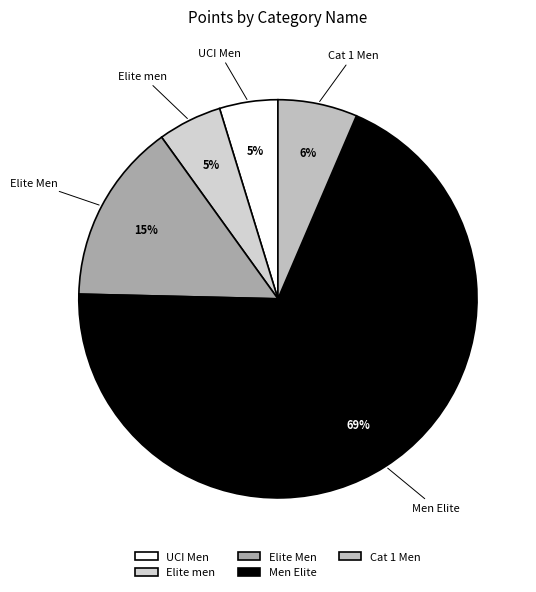

Combined, do UCI Men and Elite men account for over 50%?

No